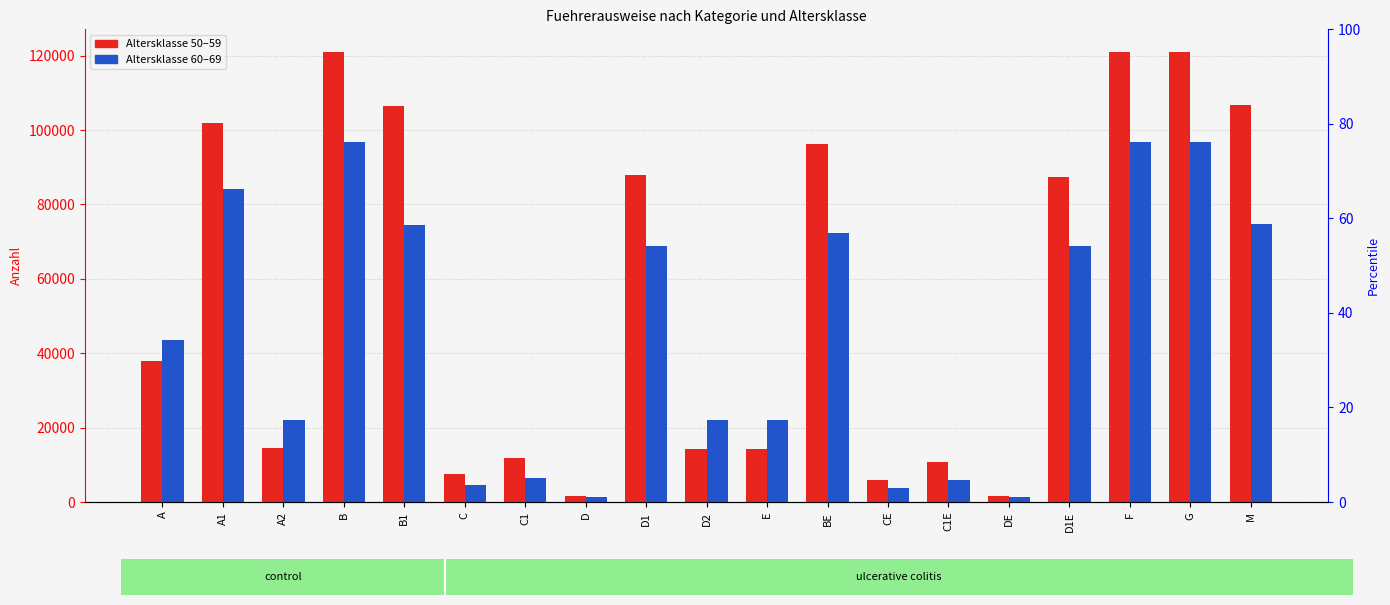

Reading left to right, list all the values displayed in this chart.

50-59: A=37870	A1=101781	A2=14447	B=120865	B1=106371	C=7595	C1=11766	D=1744	D1=87857	D2=14357	E=14368	BE=96320	CE=5940	C1E=10889	DE=1643	D1E=87475	F=121028	G=121018	M=106675
60-69: A=43634	A1=84059	A2=22020	B=96682	B1=74597	C=4592	C1=6422	D=1262	D1=68922	D2=21936	E=21951	BE=72347	CE=3732	C1E=6011	DE=1233	D1E=68786	F=96839	G=96751	M=74852